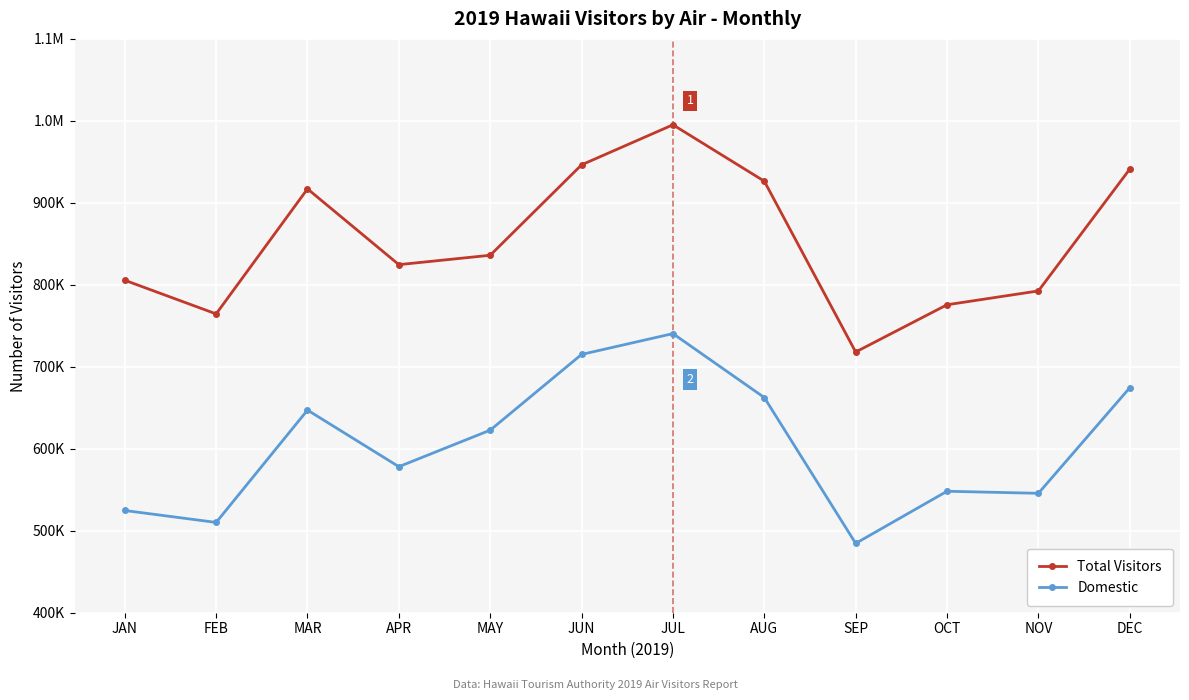

The value of Total Visitors at JAN is 315547.9. True or false?

False